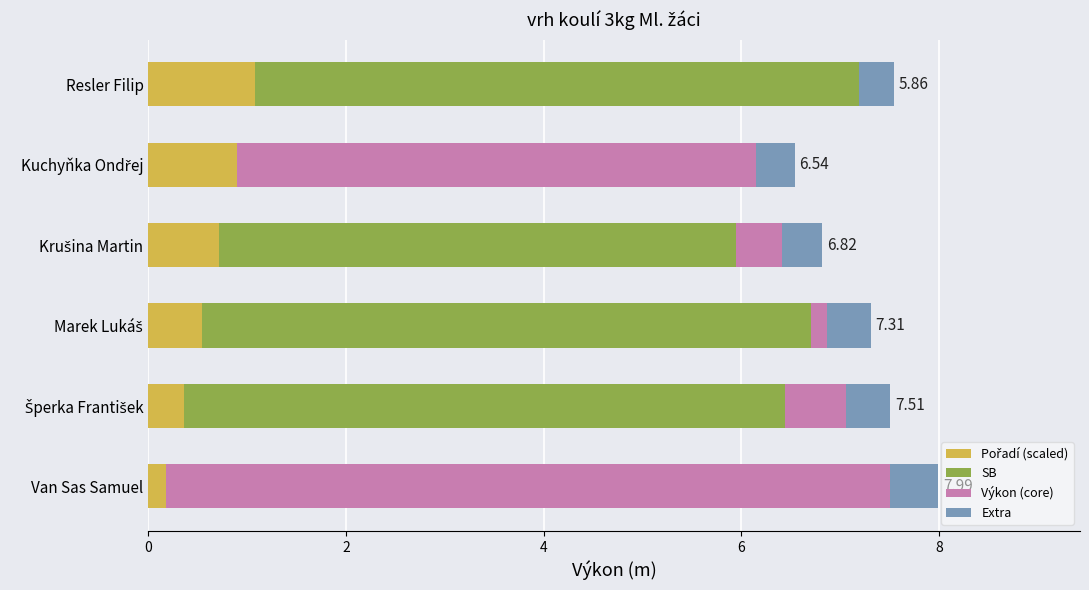

What is the total value across all series at Resler Filip?

7.5